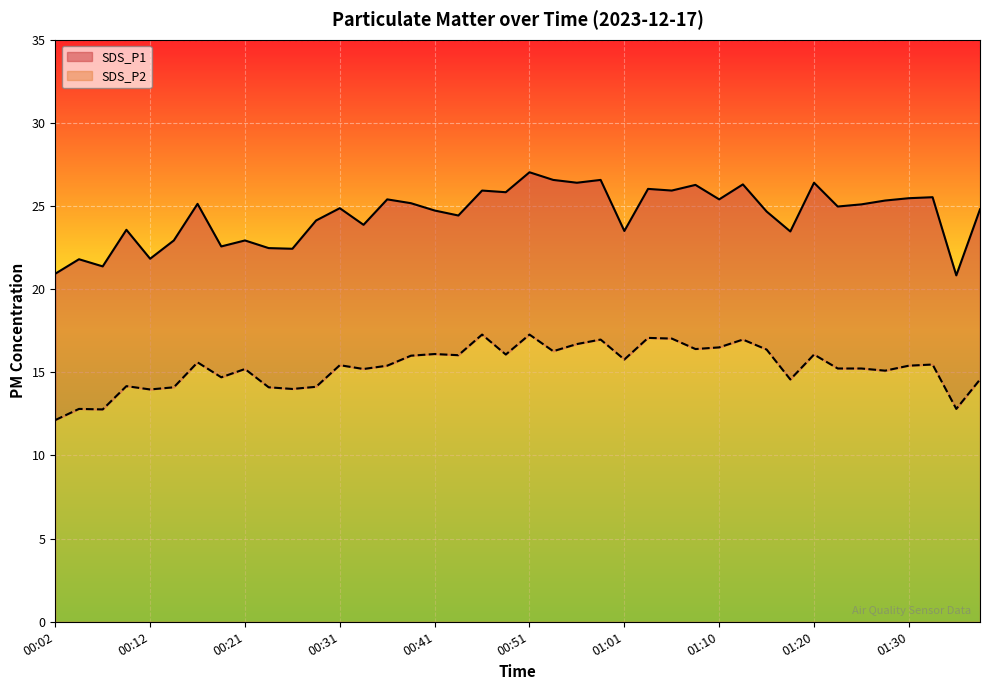

What is the label of the 35th point from the right?

00:14